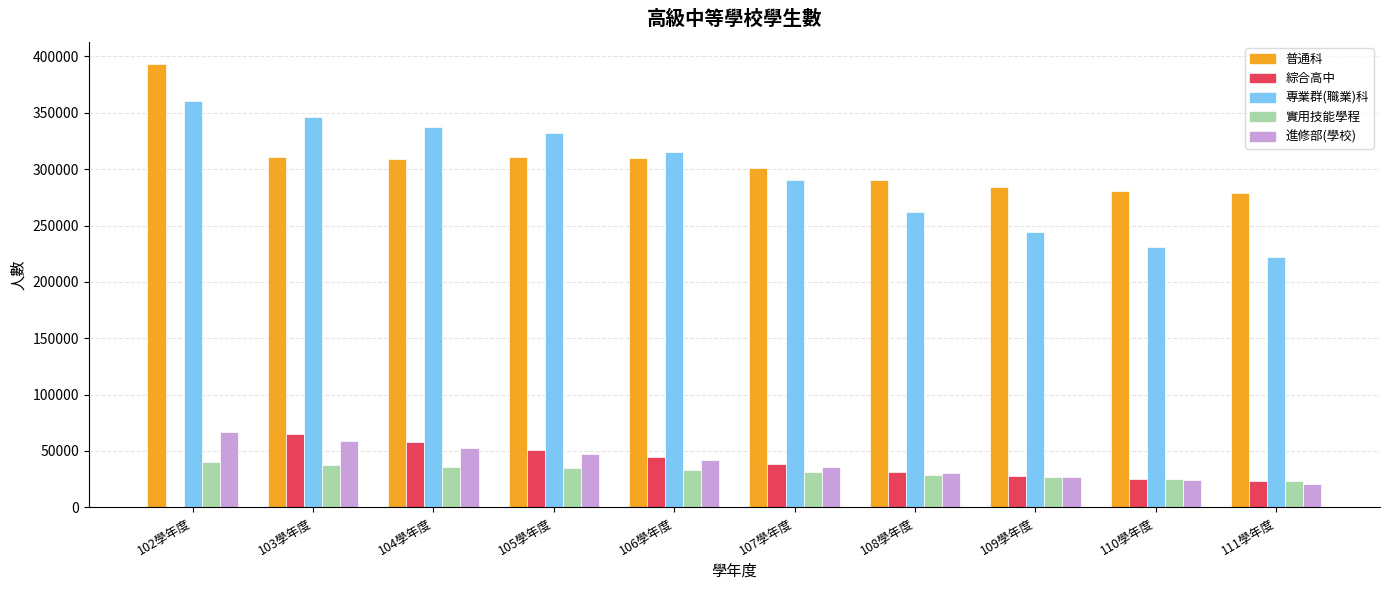

Between 108學年度 and 111學年度, which series saw the biggest shift?

專業群(職業)科